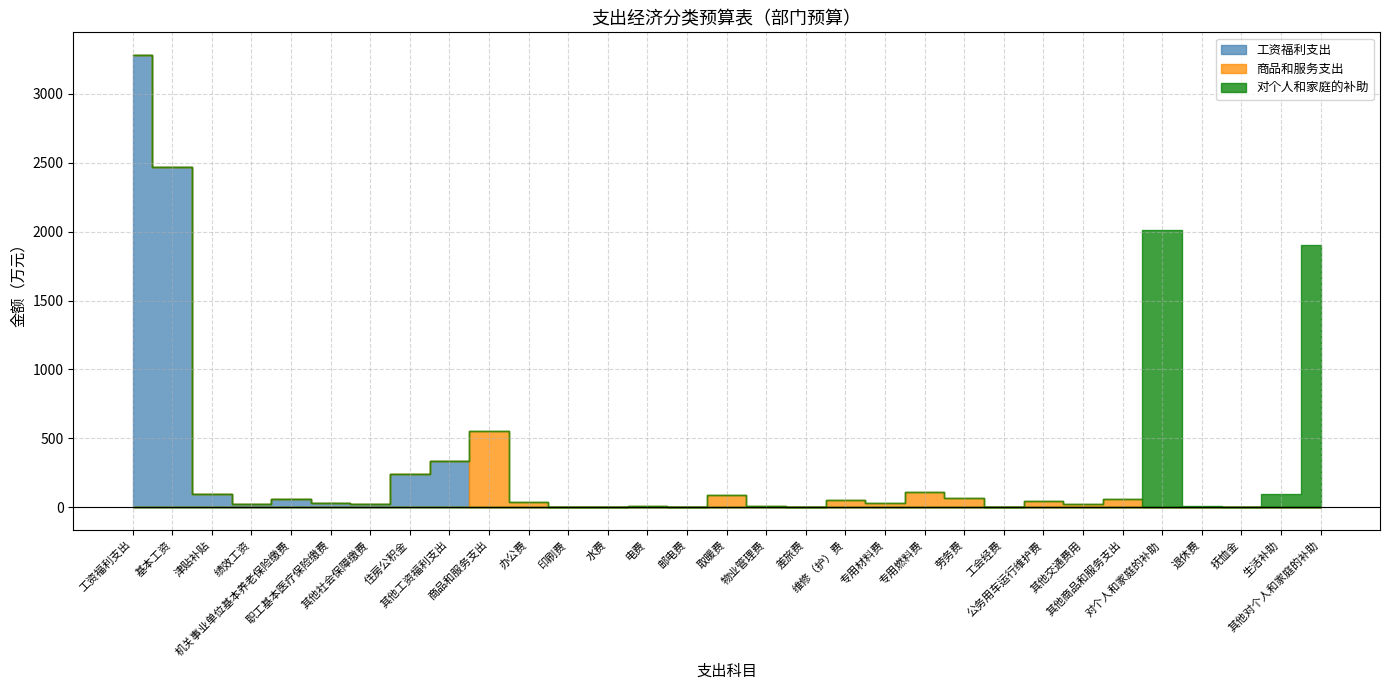

What is the average value of the 工资福利支出 series?

211.7